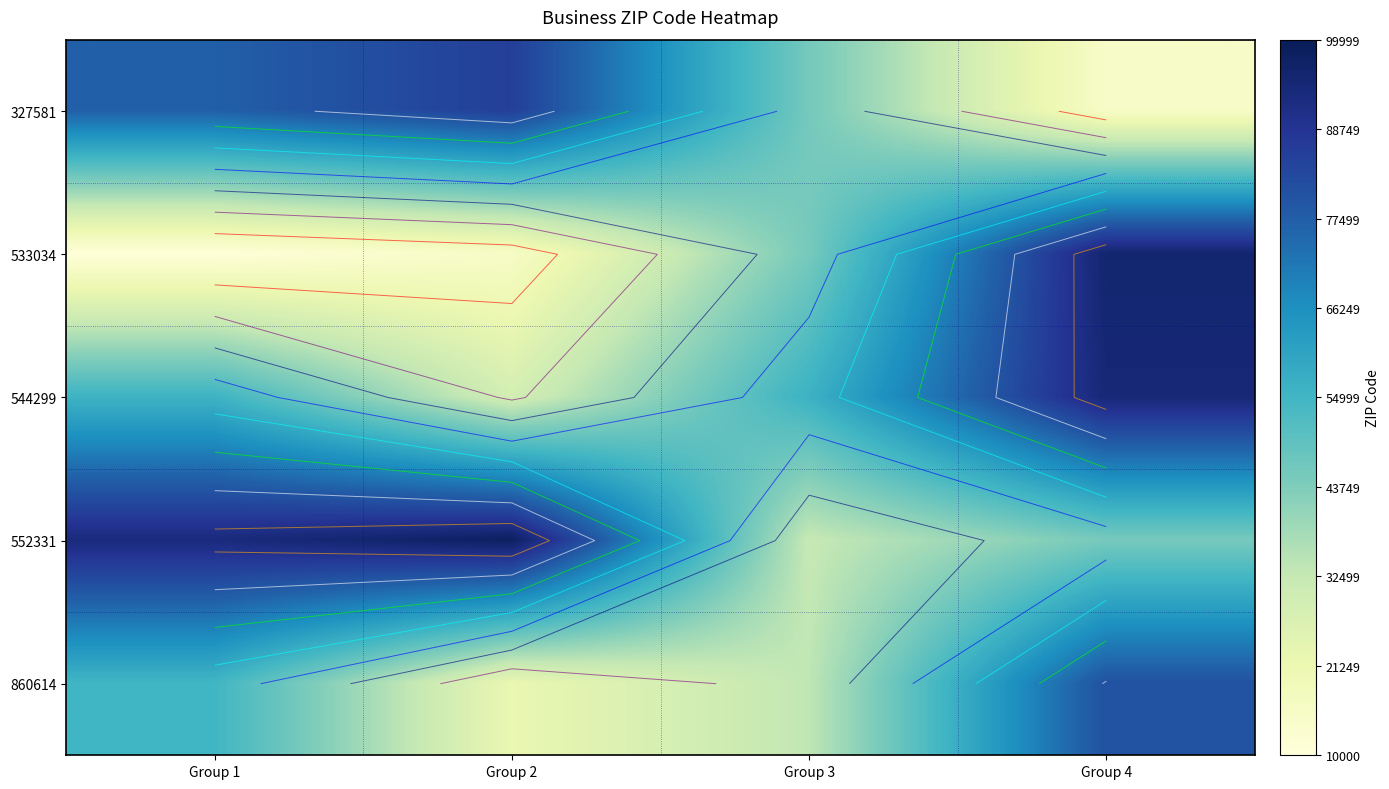

Is the value of 860614 at Group 4 greater than the value of 533034 at Group 1?

Yes